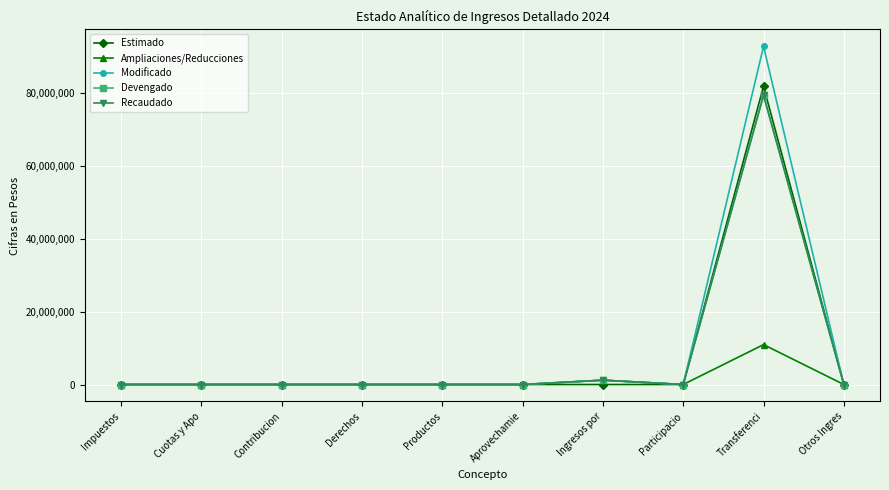

Rank the categories by Ampliaciones/Reducciones value from highest to lowest.

Transferenci, Ingresos por, Impuestos, Cuotas y Apo, Contribucion, Derechos, Productos, Aprovechamie, Participacio, Otros Ingres